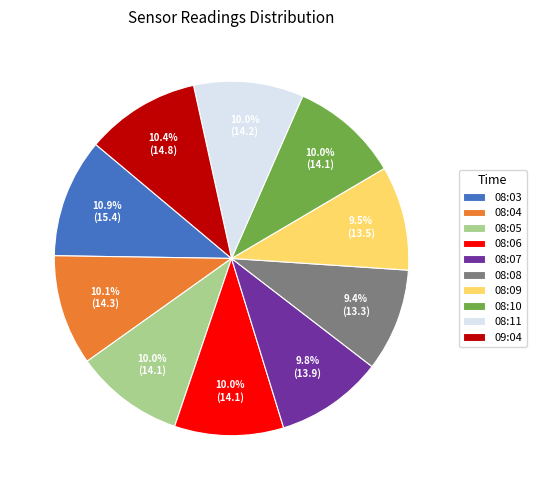

To the nearest percent, what portion does 08:08 represent?

9%